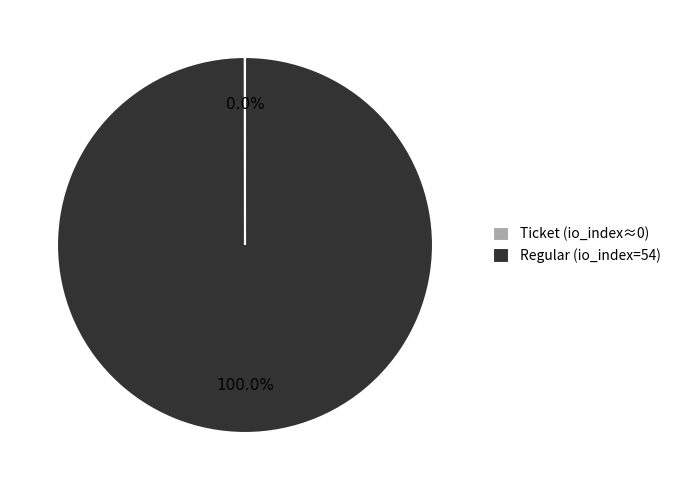

Is there a majority slice in this chart?

Yes